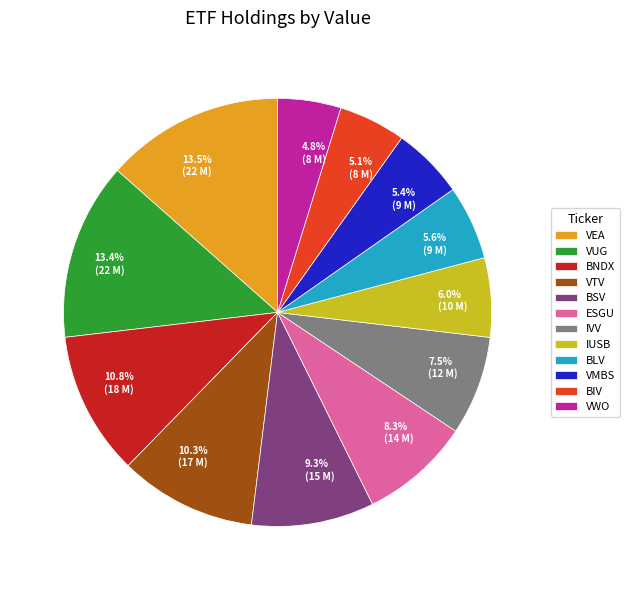

To the nearest percent, what is the combined percentage of BSV and BNDX?

20%